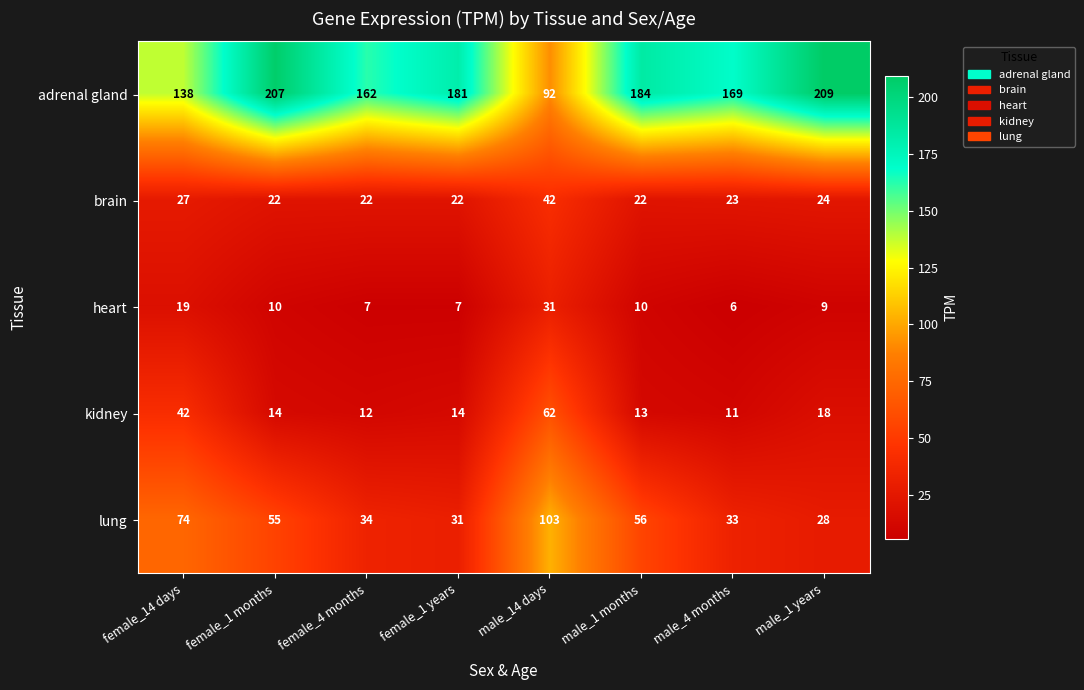

How many categories are shown in the chart?

8